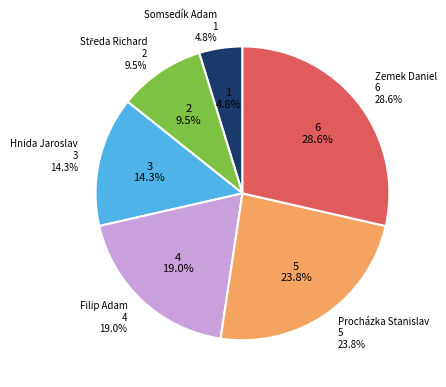

Is there a majority slice in this chart?

No